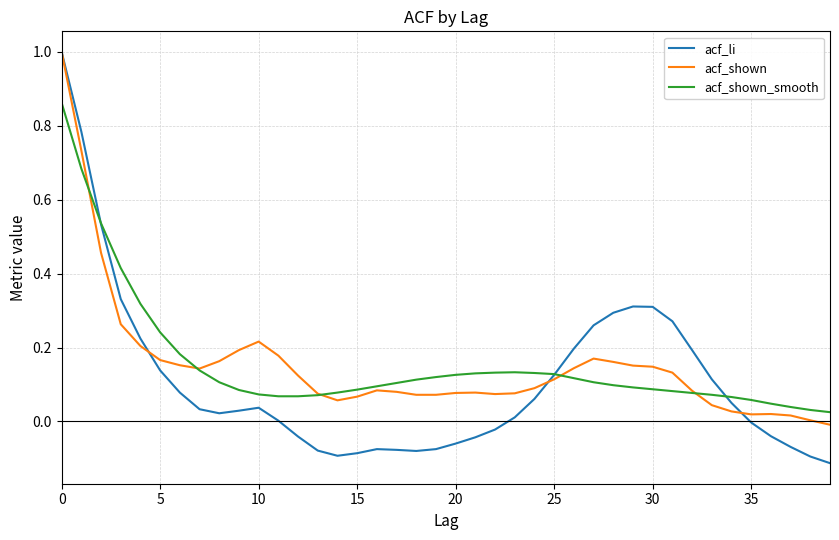

What is the difference between the maximum and minimum values in the acf_li series?

1.1